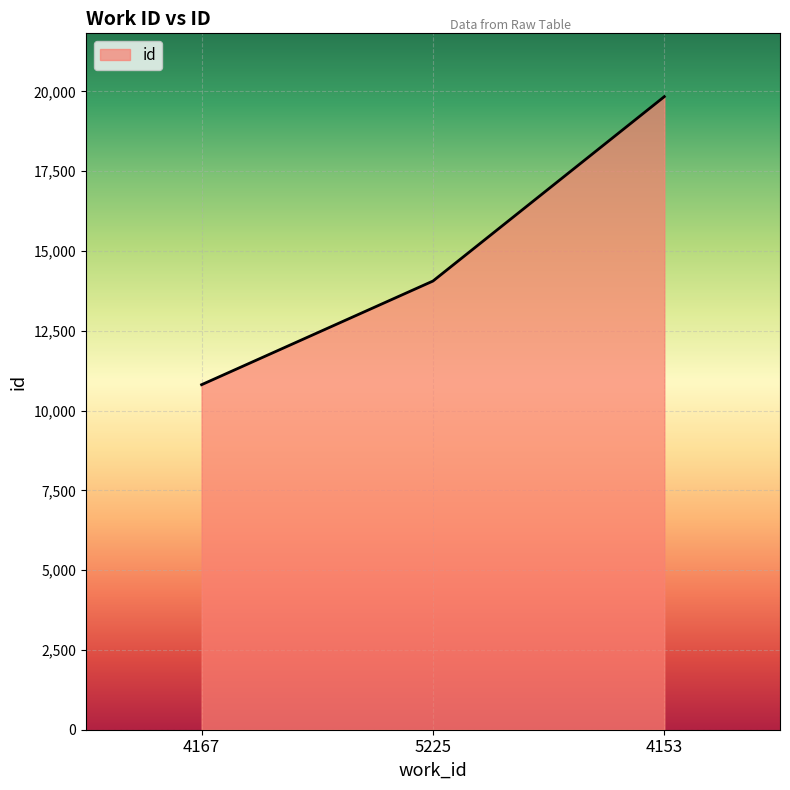

The value at 4167 is 10809. True or false?

True